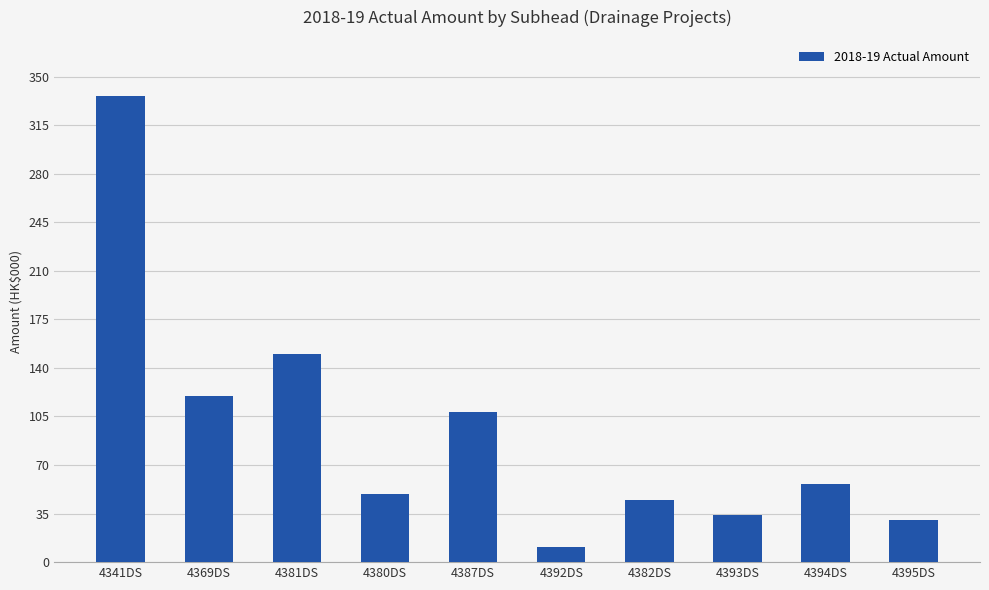

What is the change in value from 4381DS to 4392DS?

-138959